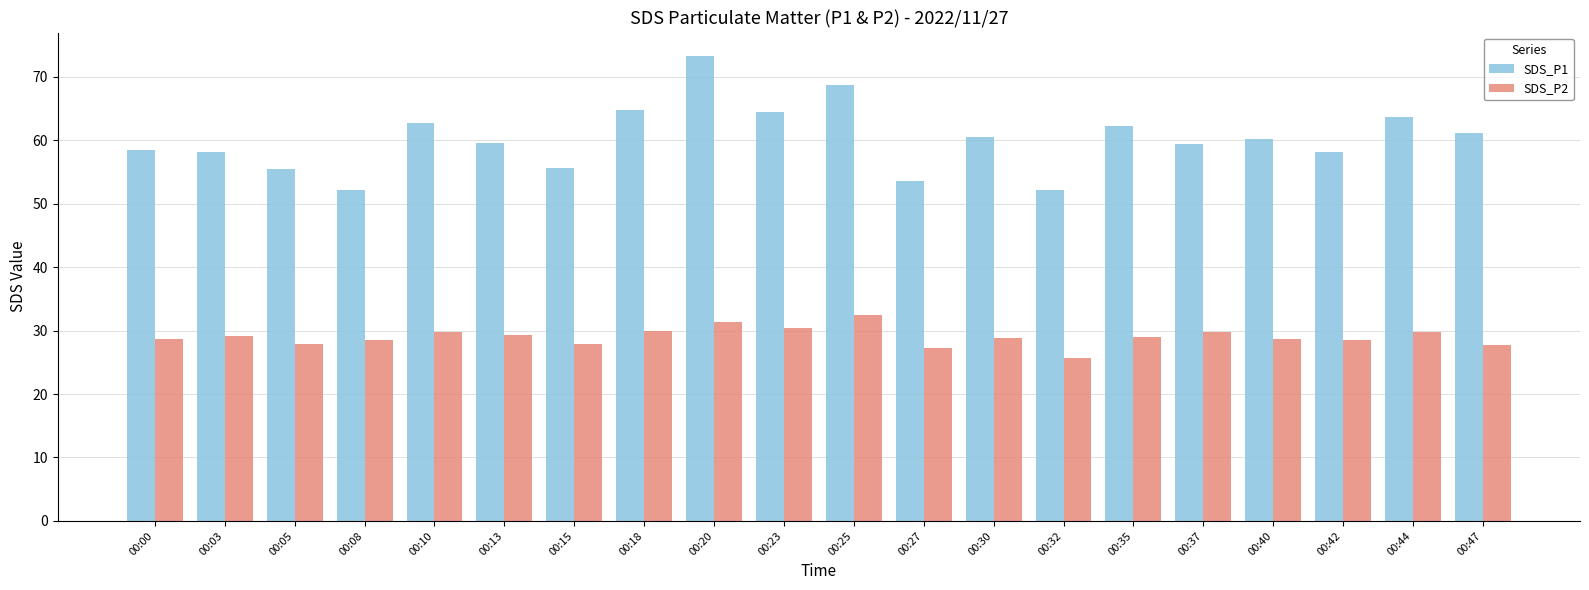

What is the greatest value displayed?

73.3